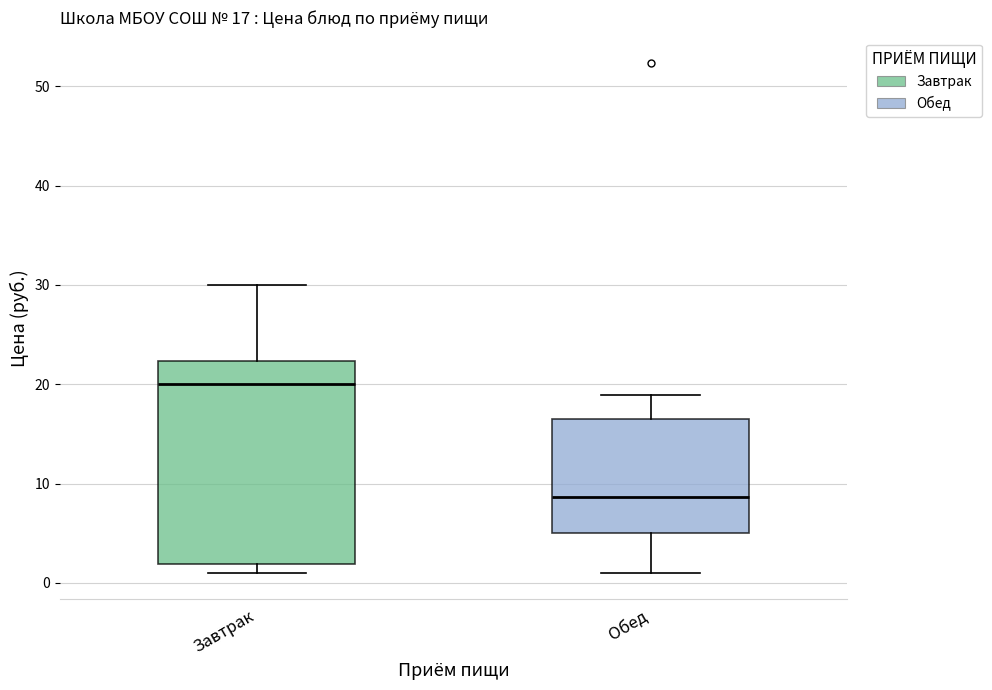

Comparing the boxes themselves (not the whiskers), which one is the tallest?

Завтрак